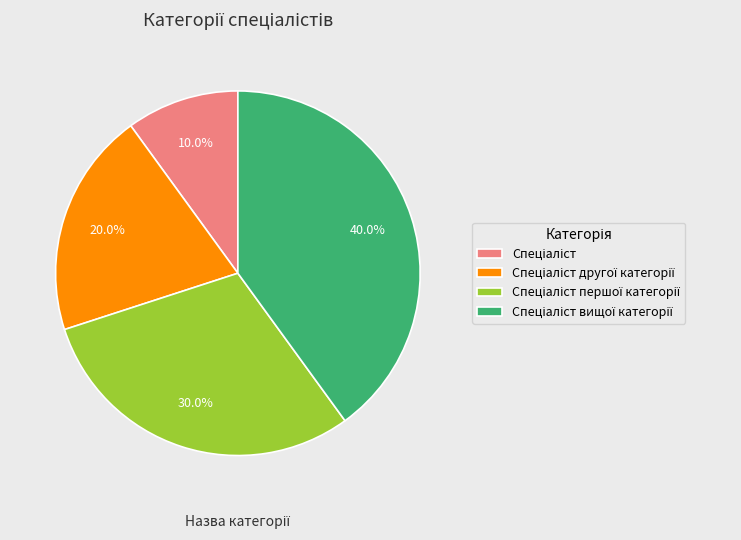

Is there a majority slice in this chart?

No